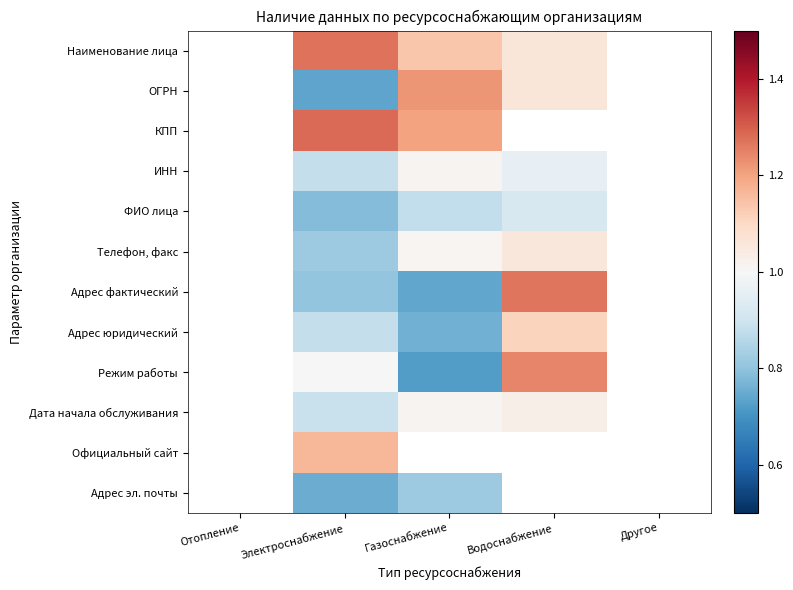

How many data points in Адрес эл. почты are above 0?

2